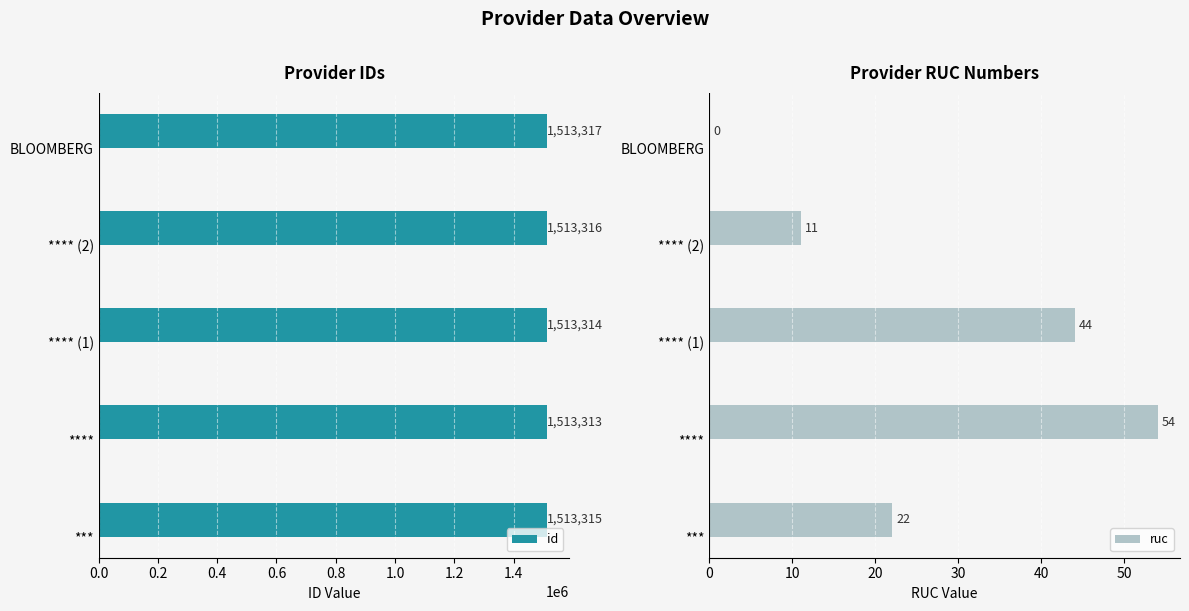

What is the value of the ruc bar at the 2nd from the left?

54